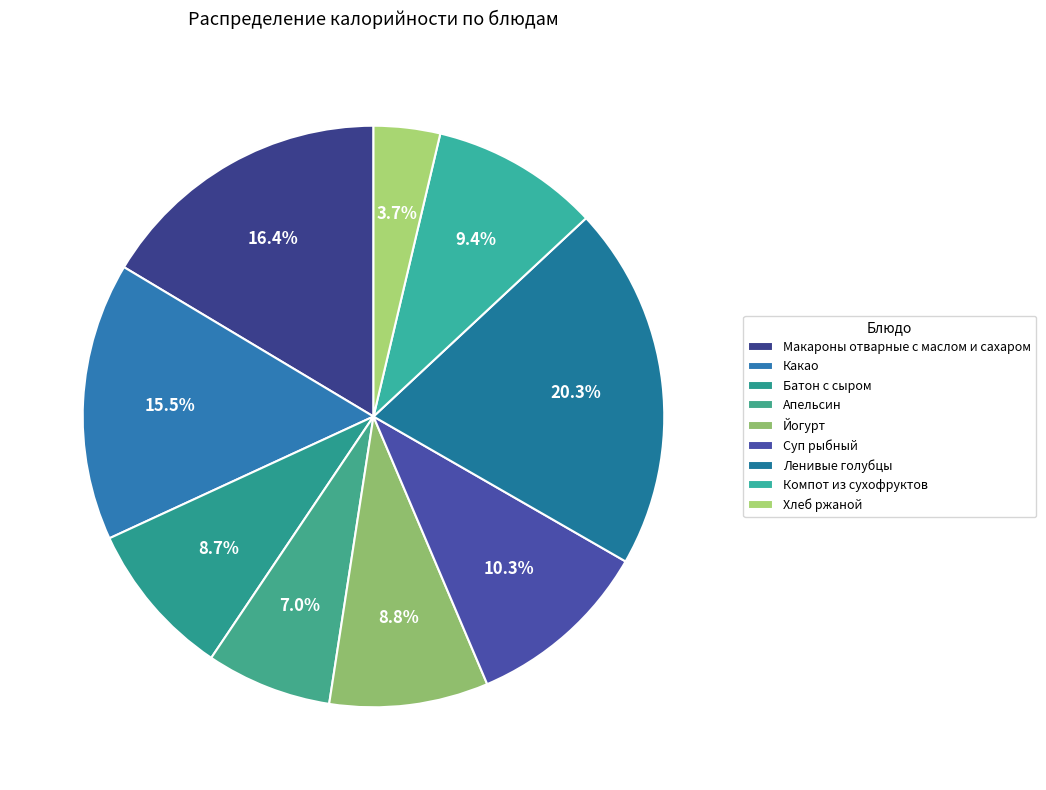

The Ленивые голубцы slice represents 20% of the pie. True or false?

True